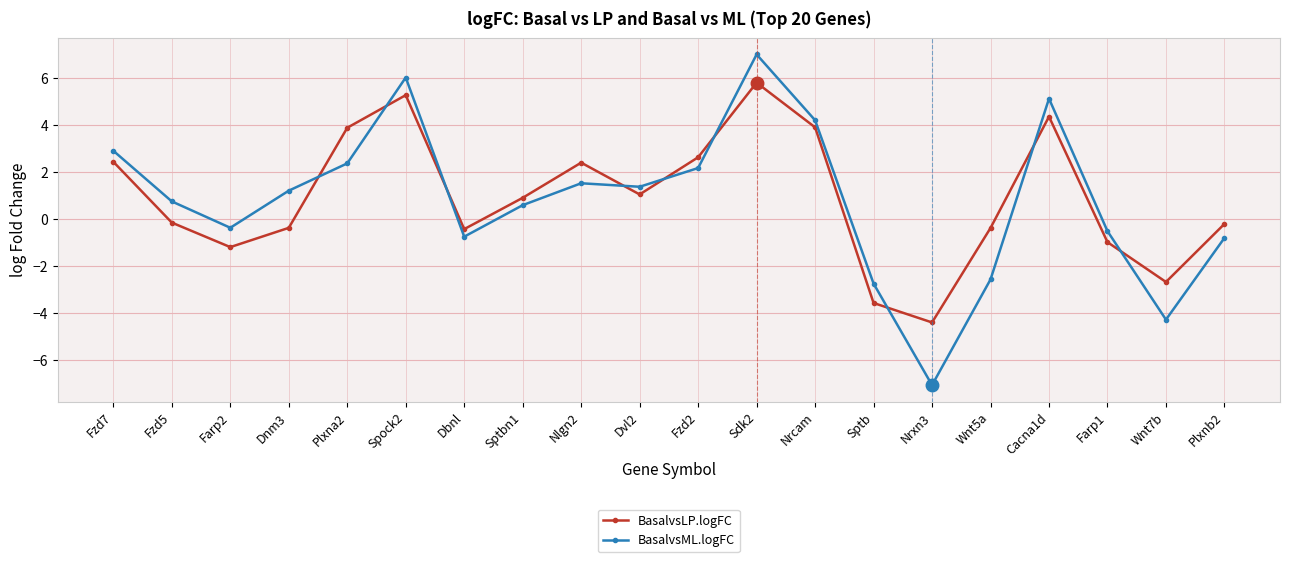

What is the sum of all BasalvsLP.logFC values?

18.6